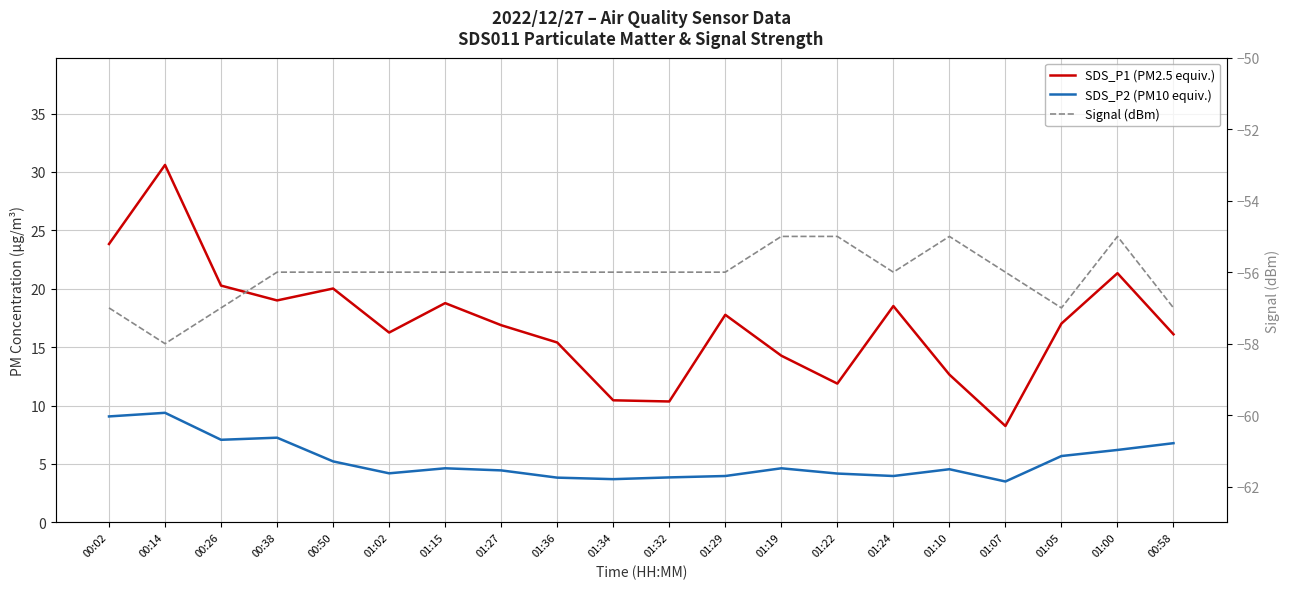

What is the difference between the maximum and second lowest values in the SDS_P1 (PM2.5 equiv.) series?

20.2